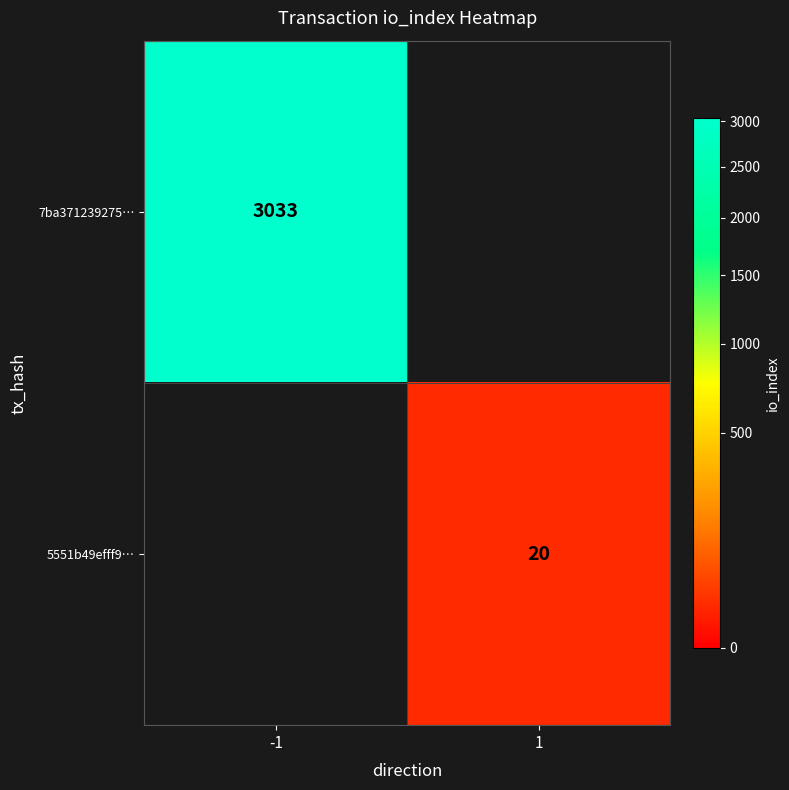

At which category does the chart reach its minimum across all series?

1